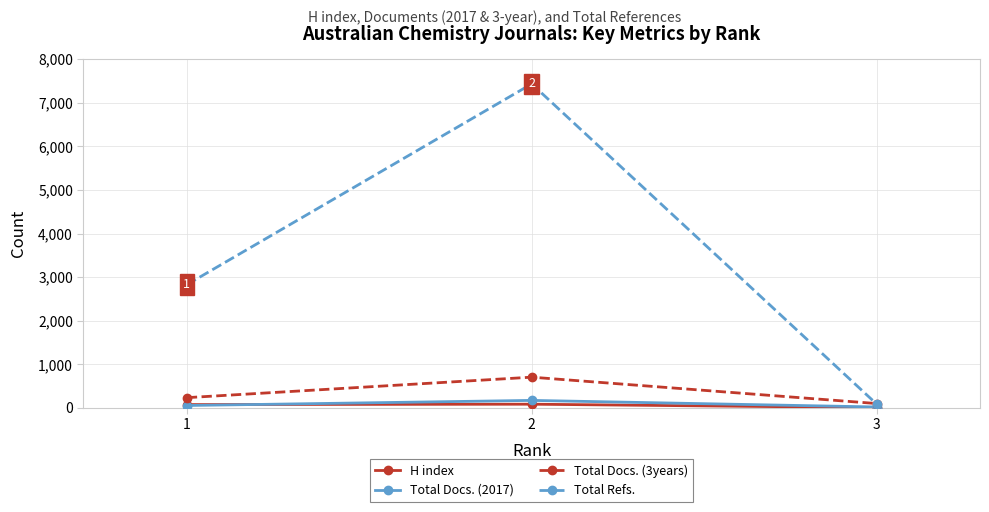

Which series has the widest spread of values?

Total Refs.